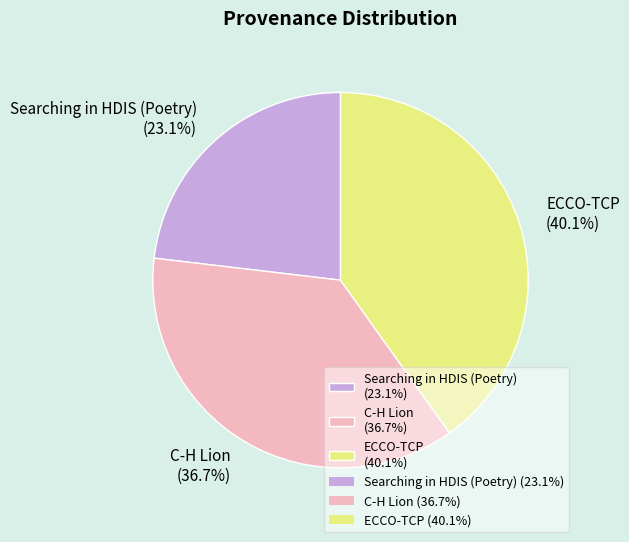

Does Searching in HDIS (Poetry) account for over 50% of the chart?

No